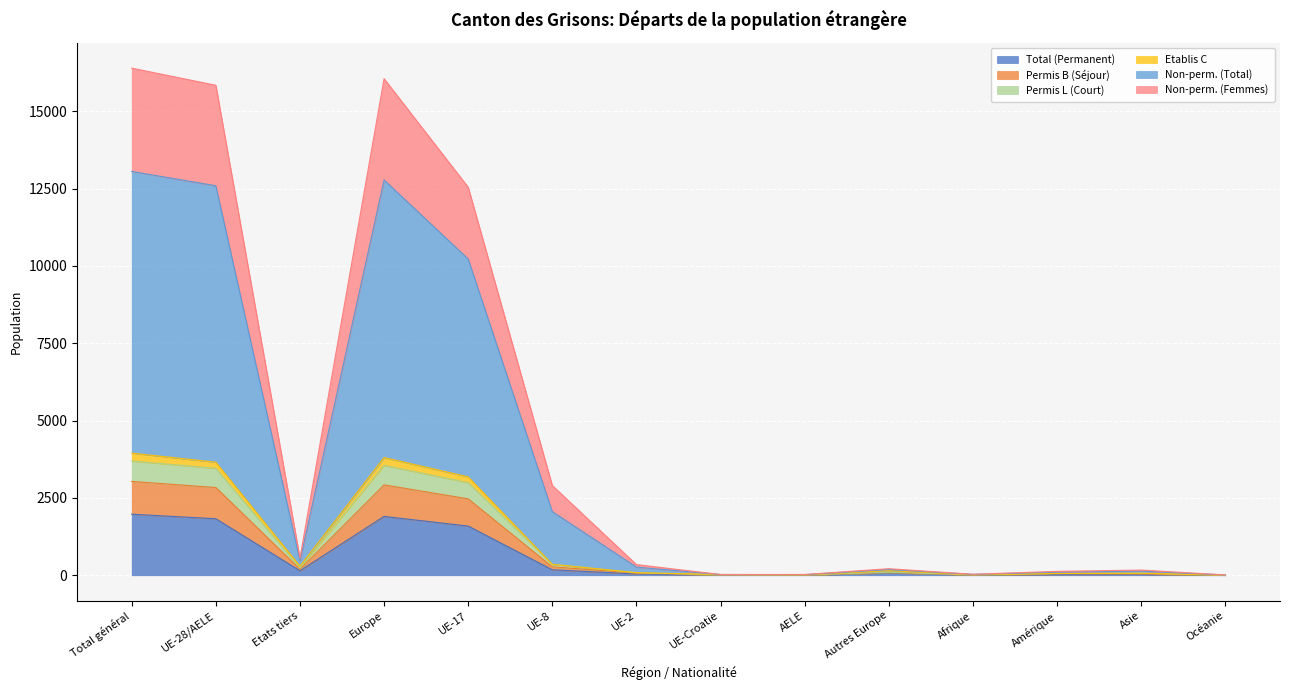

What is the maximum value for Total (Permanent)?

1975